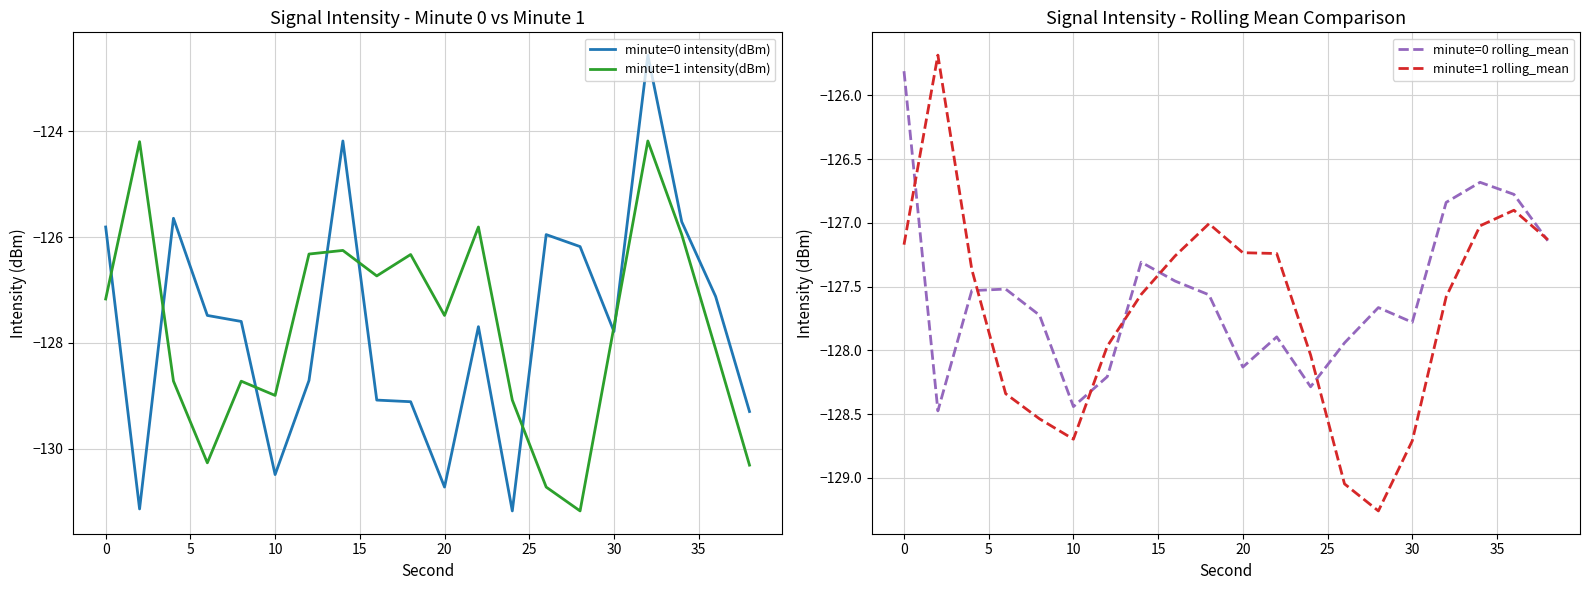

How many values in the minute=0 rolling_mean series exceed -127?

4